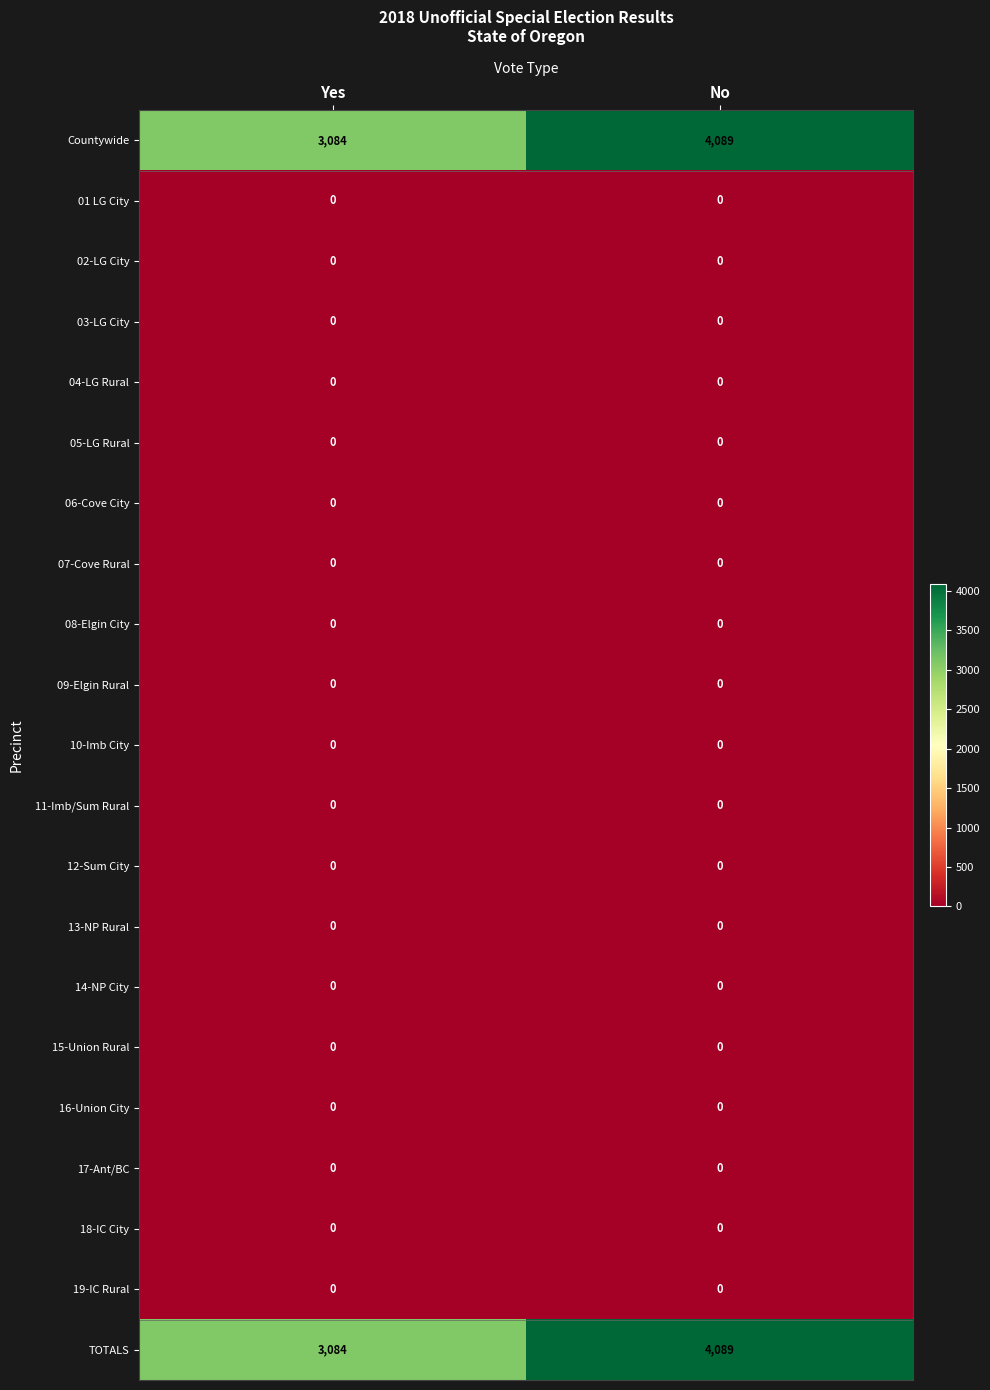

What is the greatest value displayed?

4089